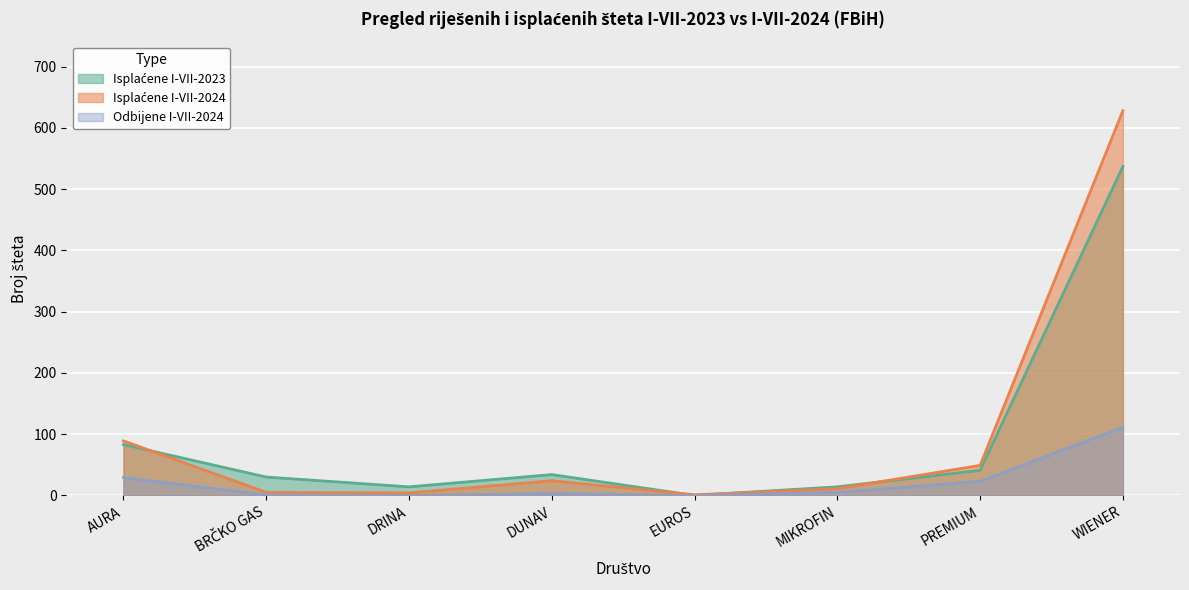

How many data points does each series have?

8